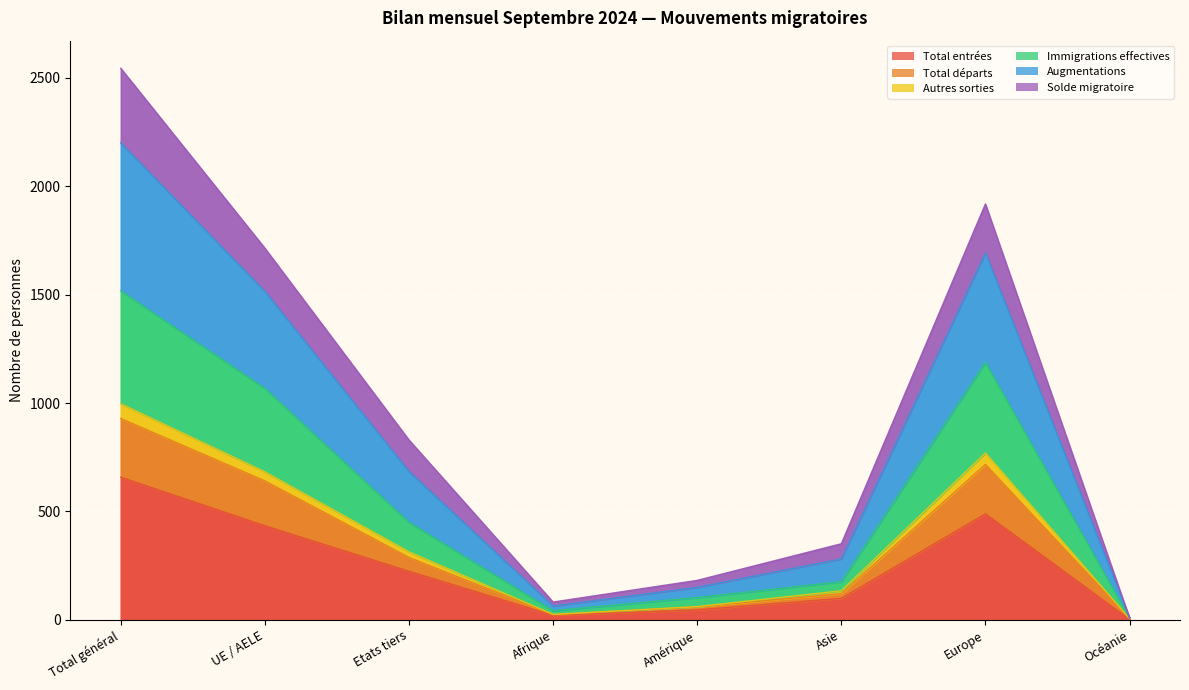

Which category has the lowest value across all series?

Océanie